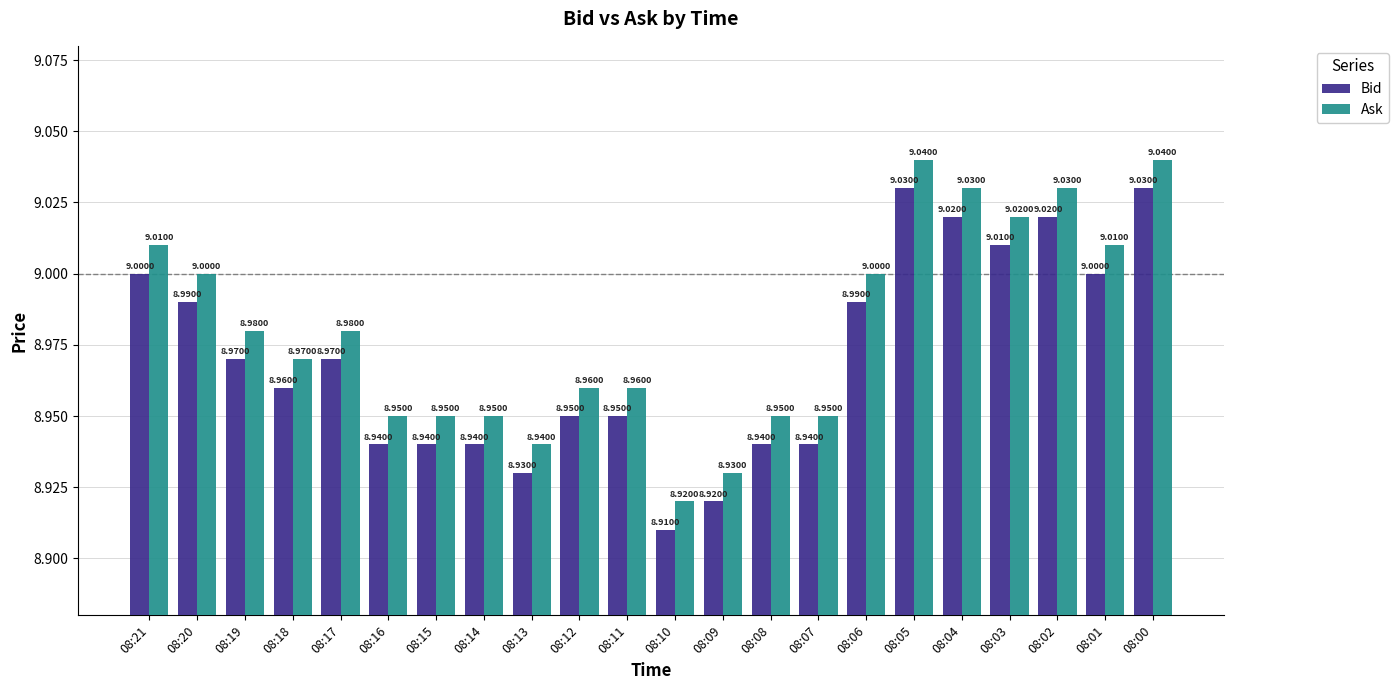

Is it true that Ask equals 4.8 at 08:18?

False